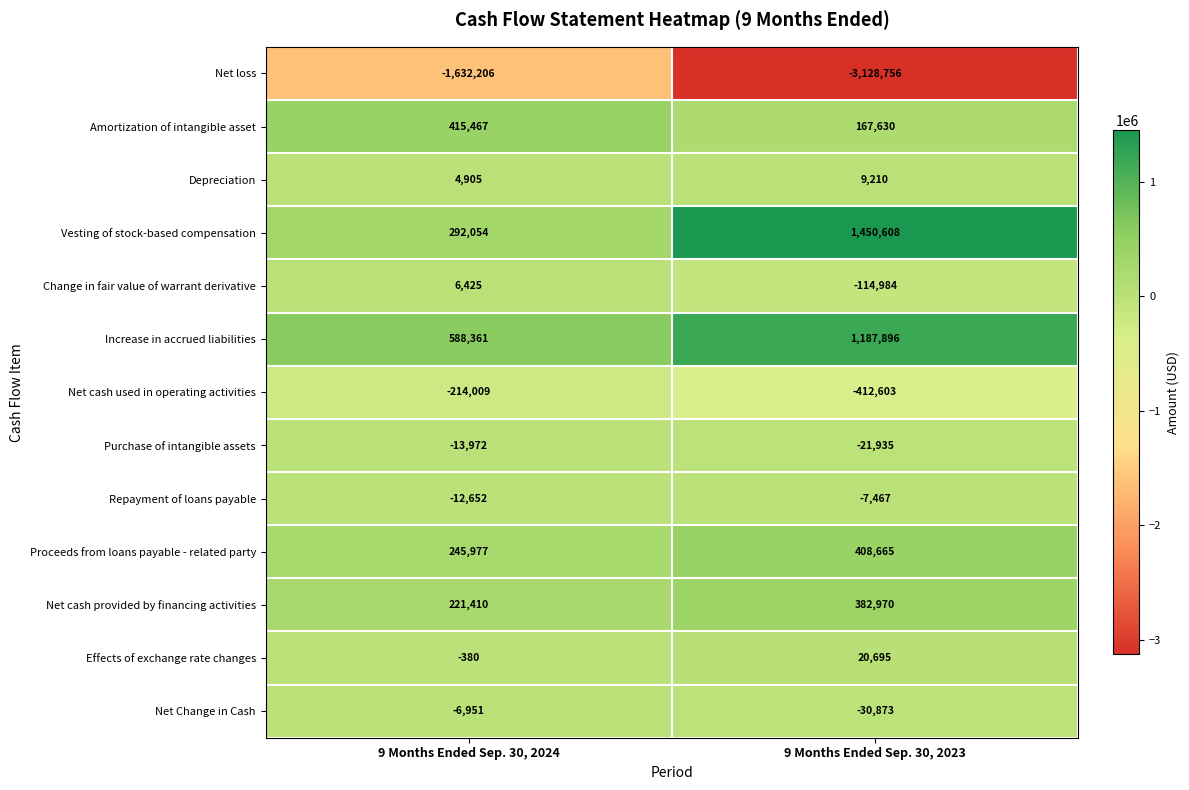

Where is Purchase of intangible assets nearest to the value -17953?

9 Months Ended Sep. 30, 2024